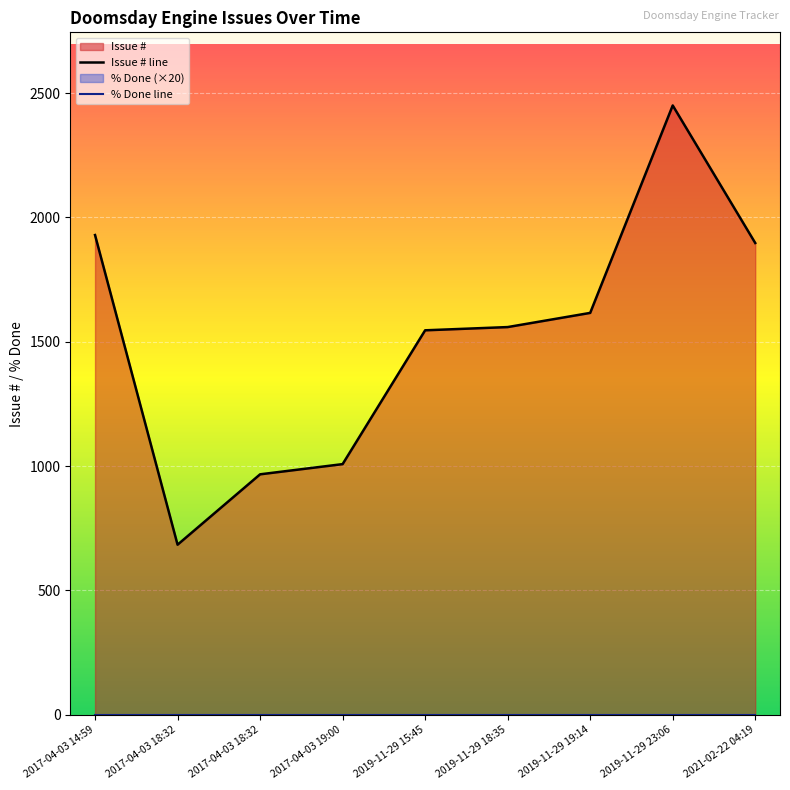

Between 2019-11-29 18:35 and 2017-04-03 18:32, which is larger?

2019-11-29 18:35